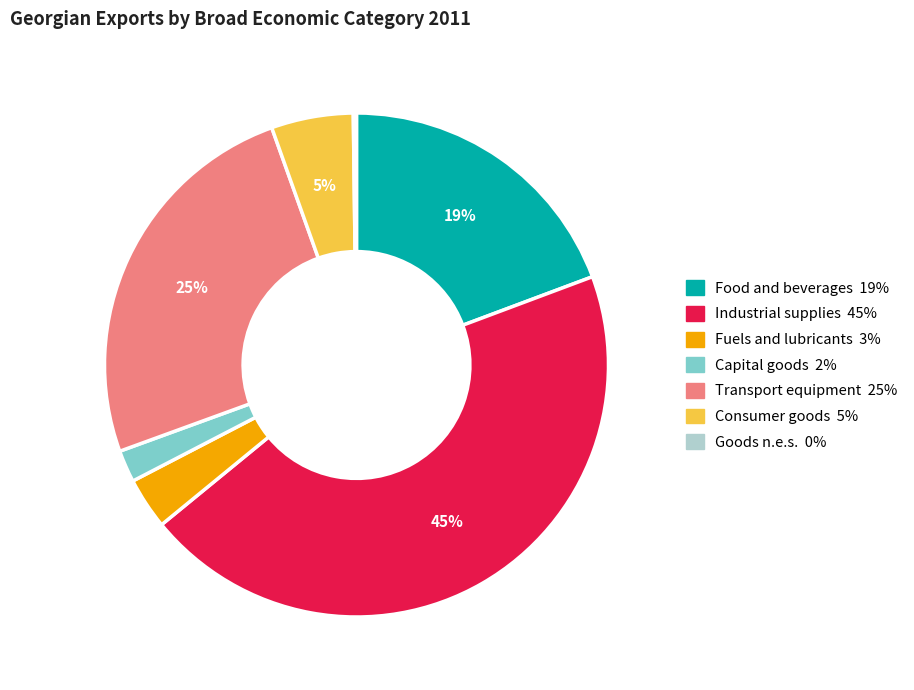

Is there a majority slice in this chart?

No